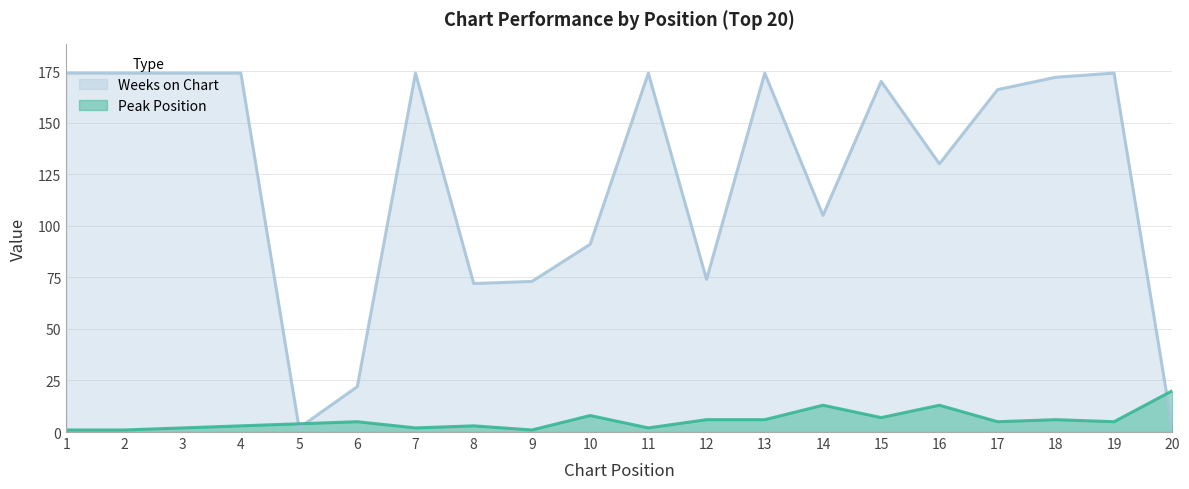

How many data points in Weeks on Chart are above 170?

9